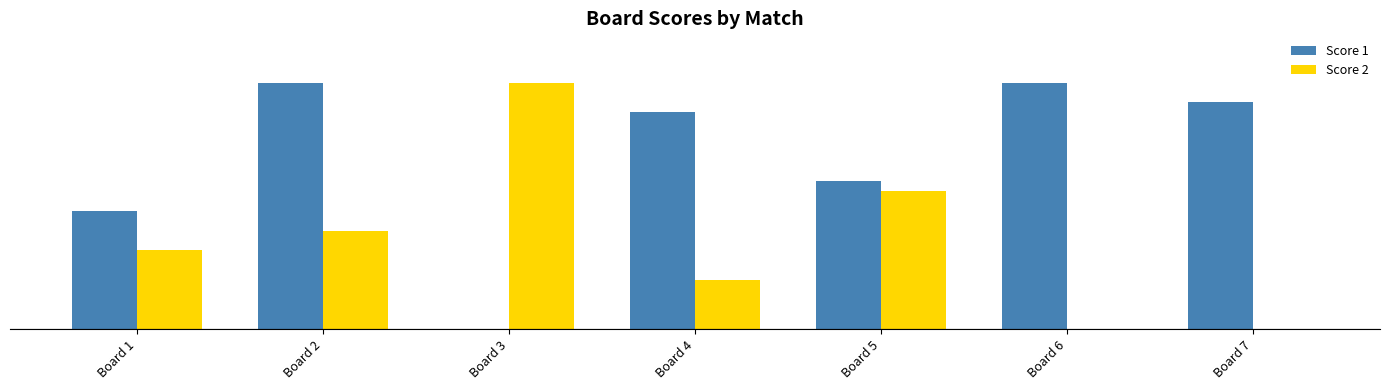

True or false: Score 2 has a value of 25 at Board 3.

True